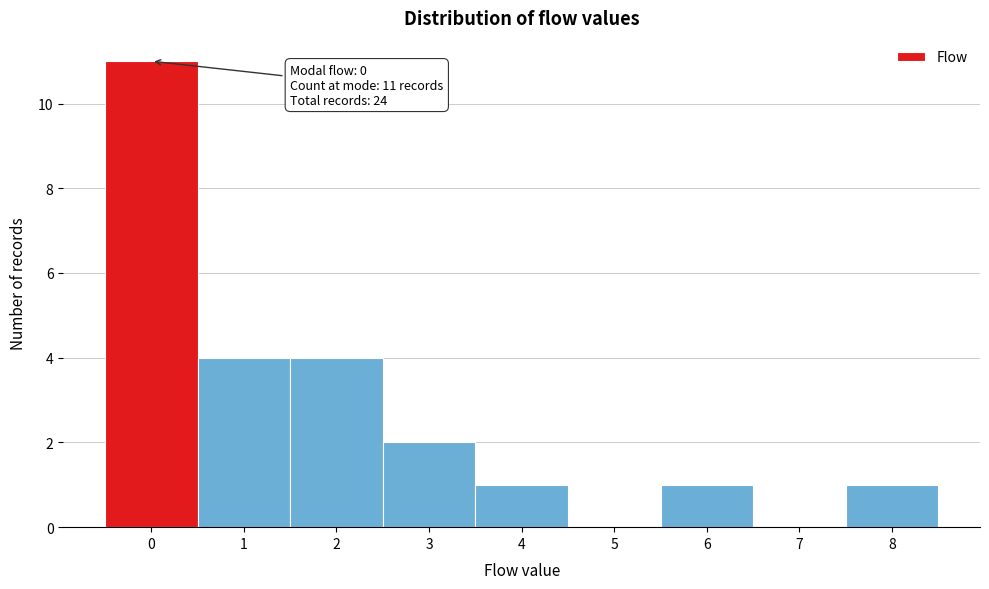

Which range on the x-axis has the tallest bar?

-0.5 to 0.5